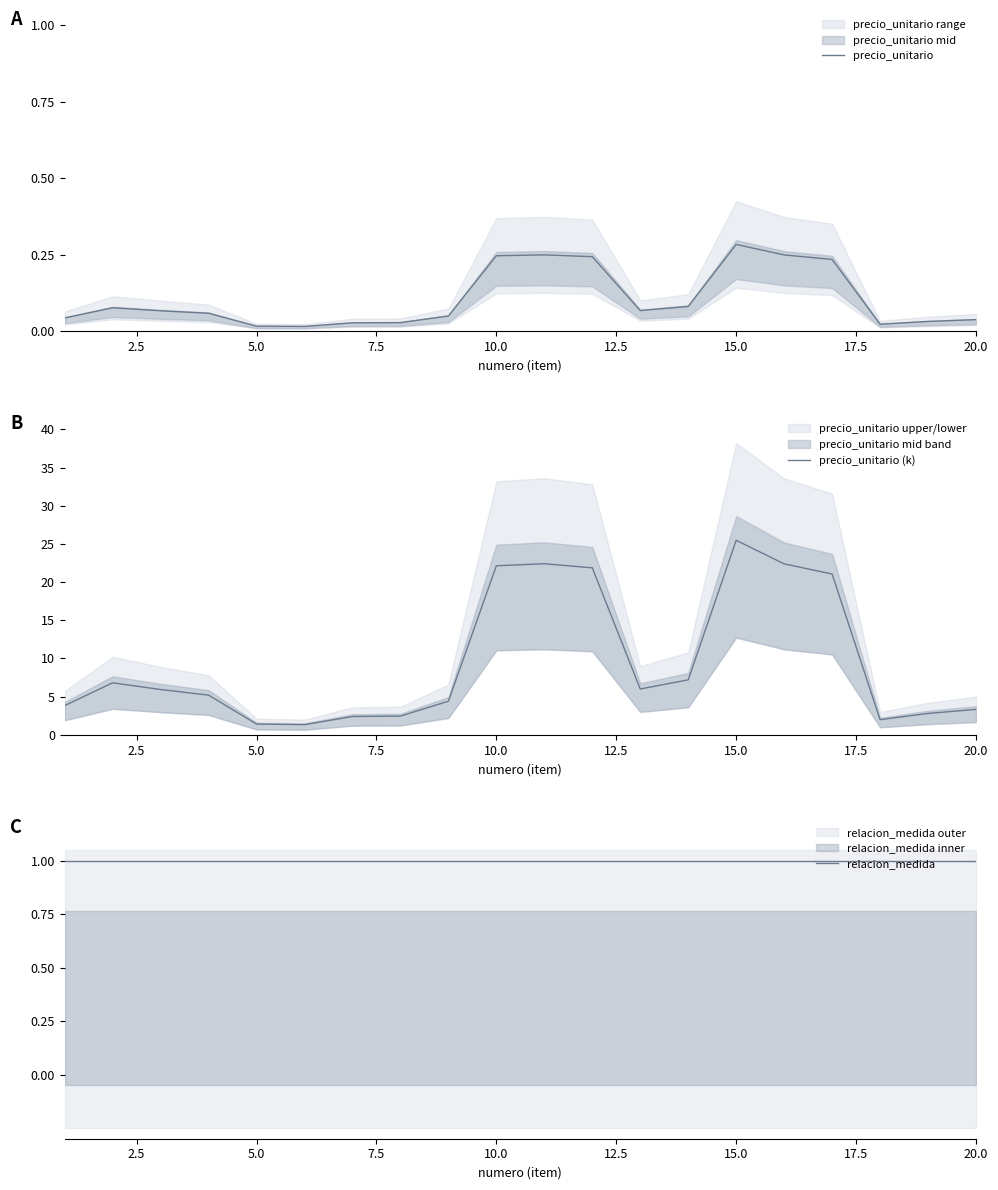

The value of precio_unitario (k) at 15.0 is 25.5. True or false?

True